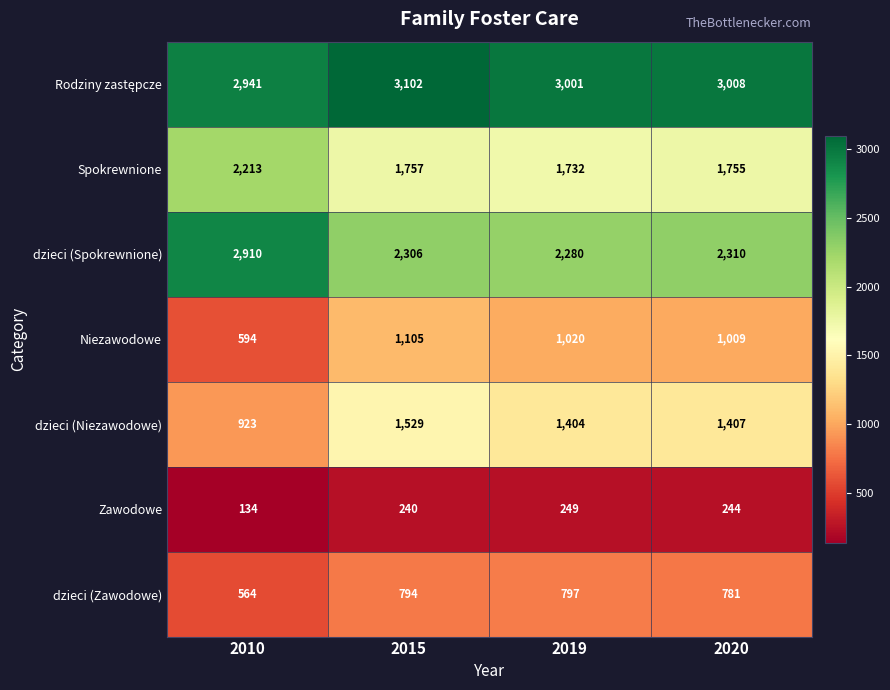

Which category has the lowest value across all series?

2010